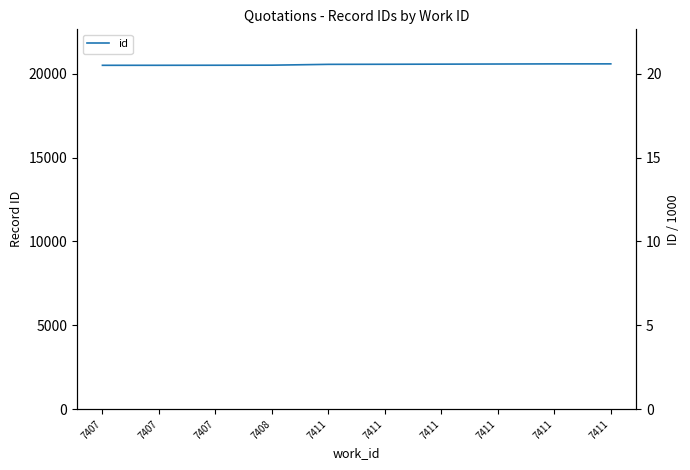

What is the difference between the second highest and minimum values?

85